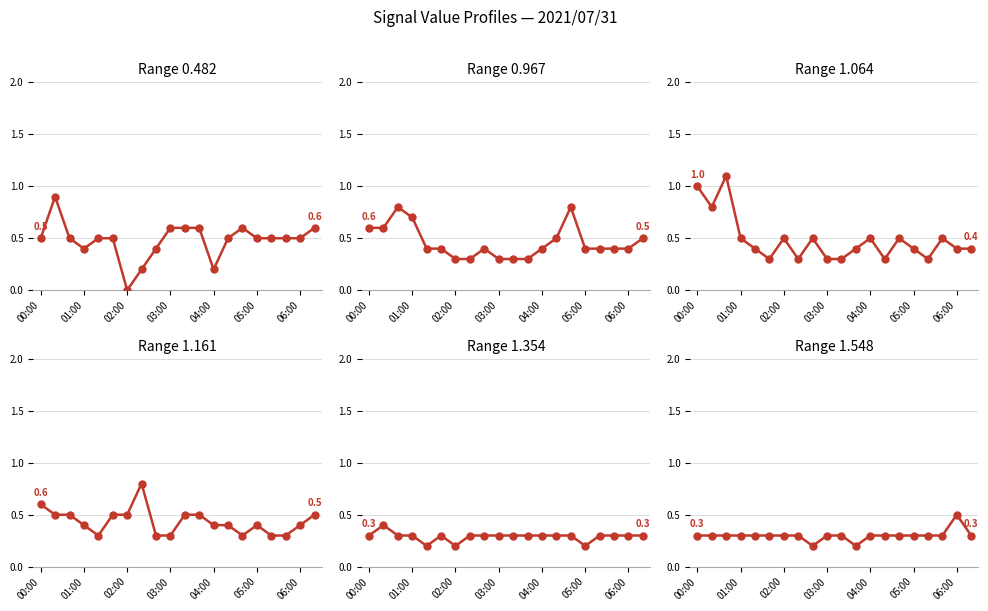

What is the value of the Range 1.548 point at the 4th from the left?

0.3